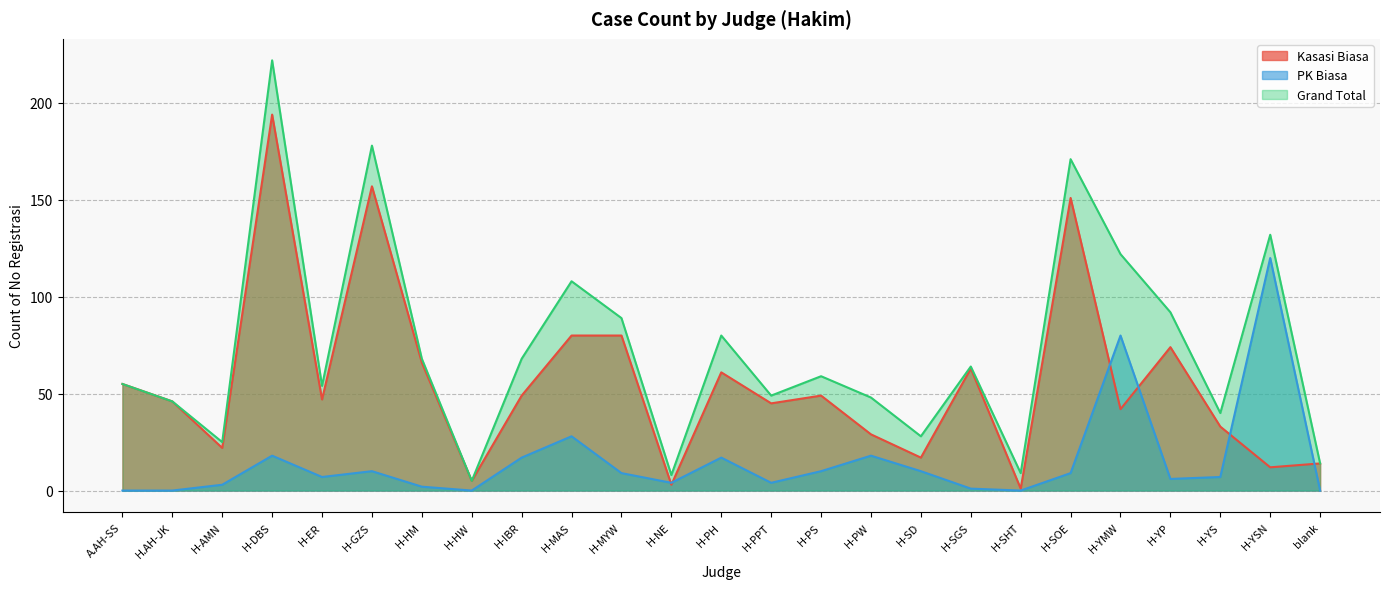

How many lines are shown in the chart?

3